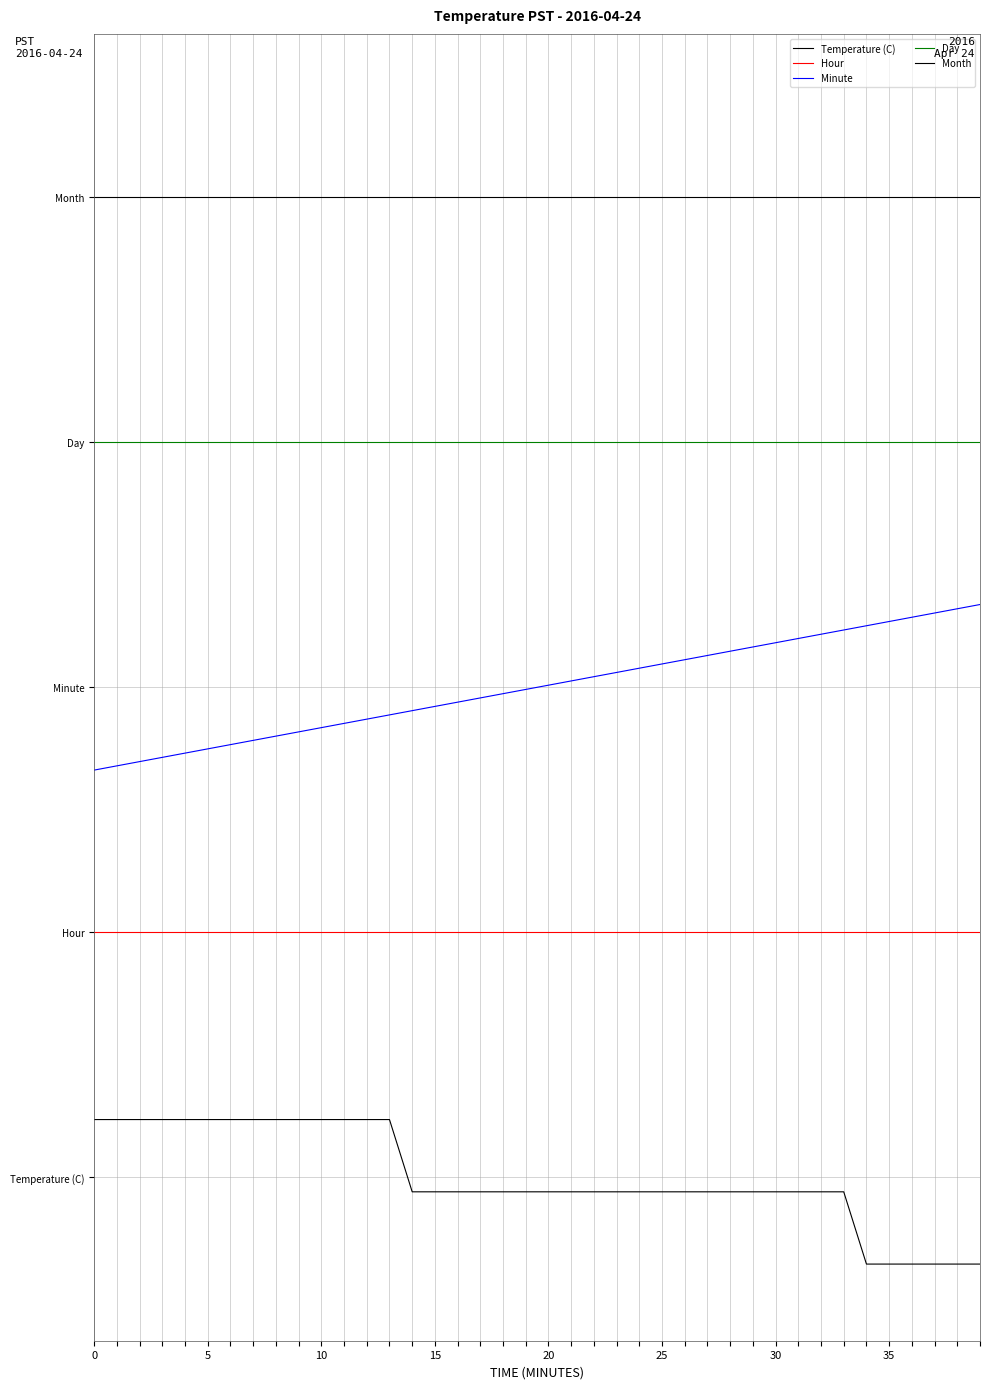

Does the chart have visible grid lines?

Yes